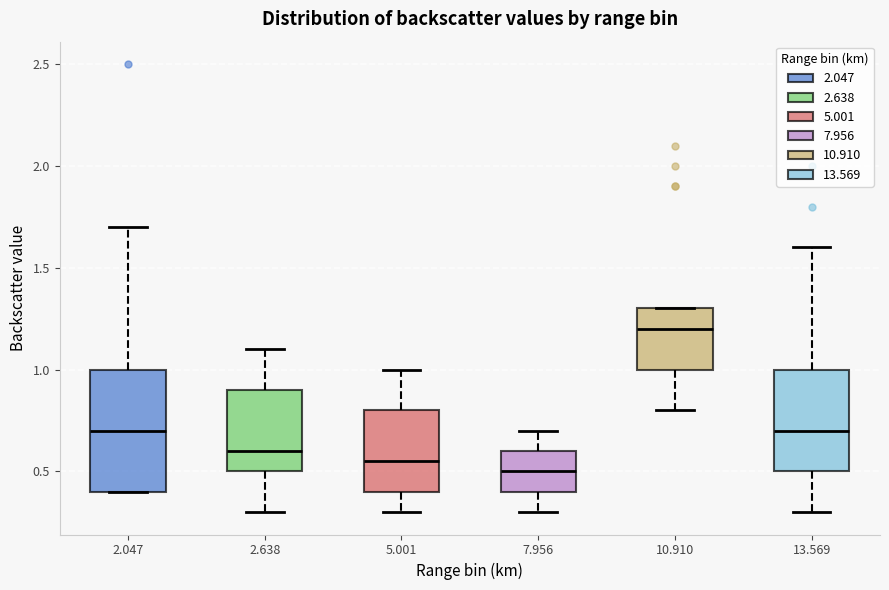

Where is the upper edge of the box at x = 5.001 on the y-axis? The values are not printed on the chart, so give them approximately, as read against the axis.

0.80